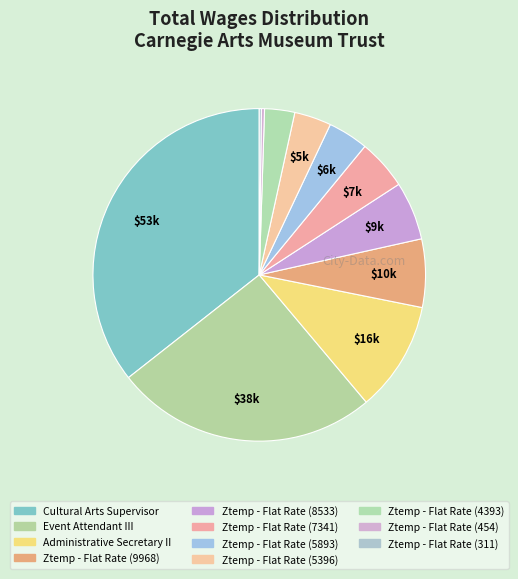

The Event Attendant III slice represents 26% of the pie. True or false?

True